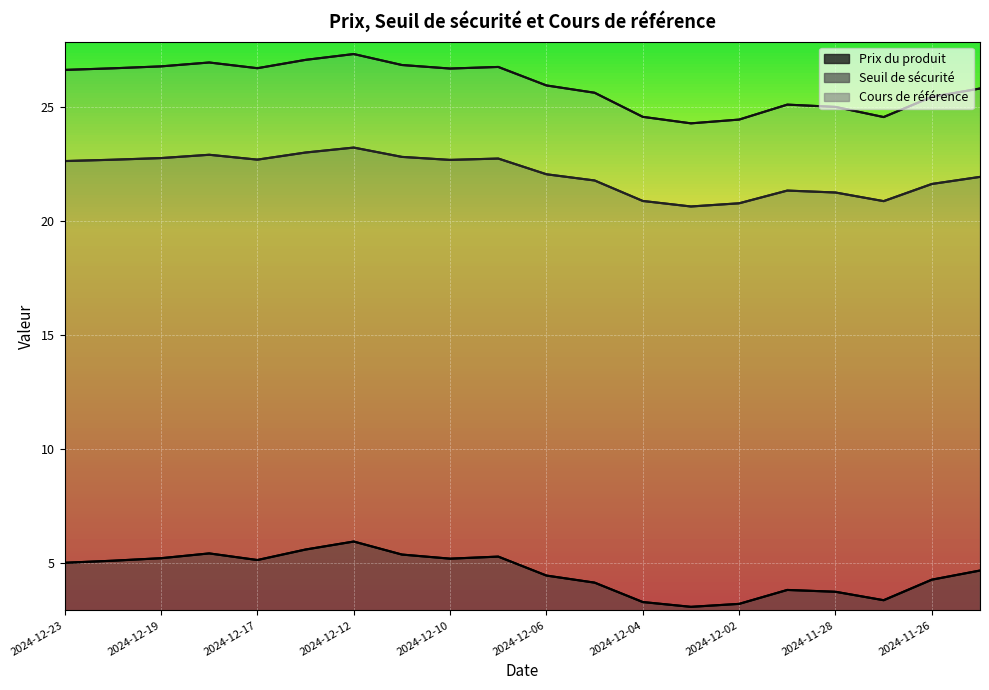

Where does the Seuil de sécurité series first go above 22?

2024-12-23